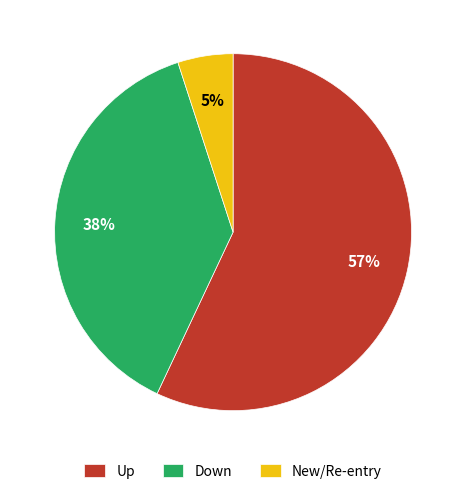

To the nearest percent, what is the combined percentage of New/Re-entry and Down?

43%